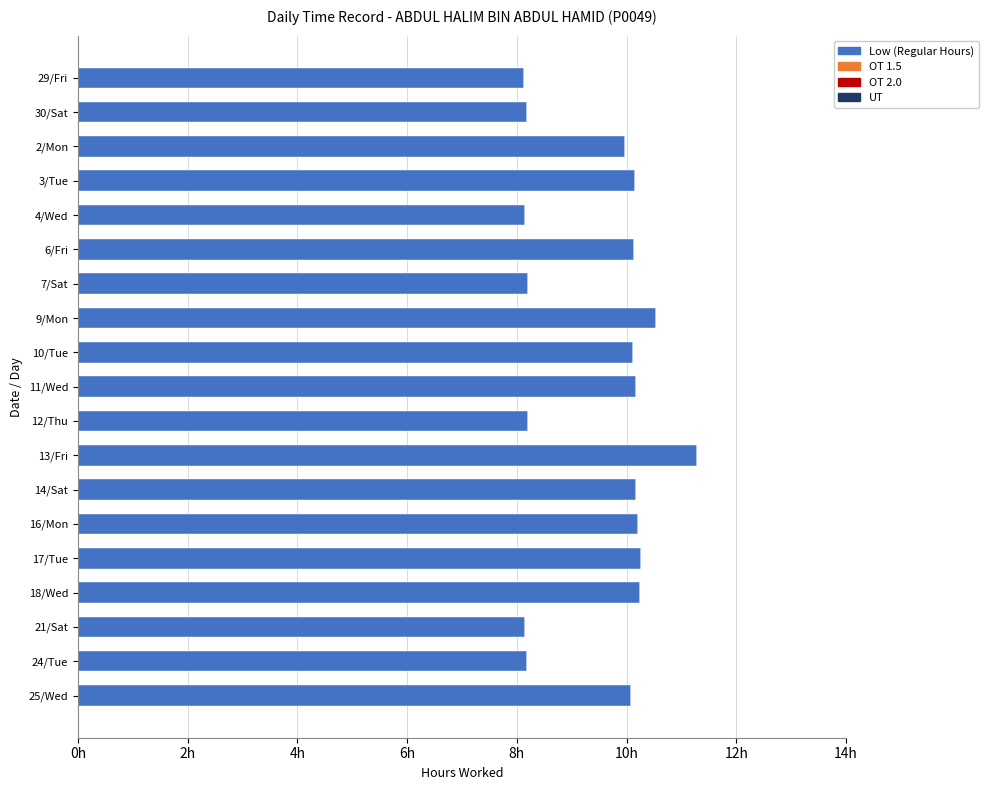

Does the chart contain any negative values?

No